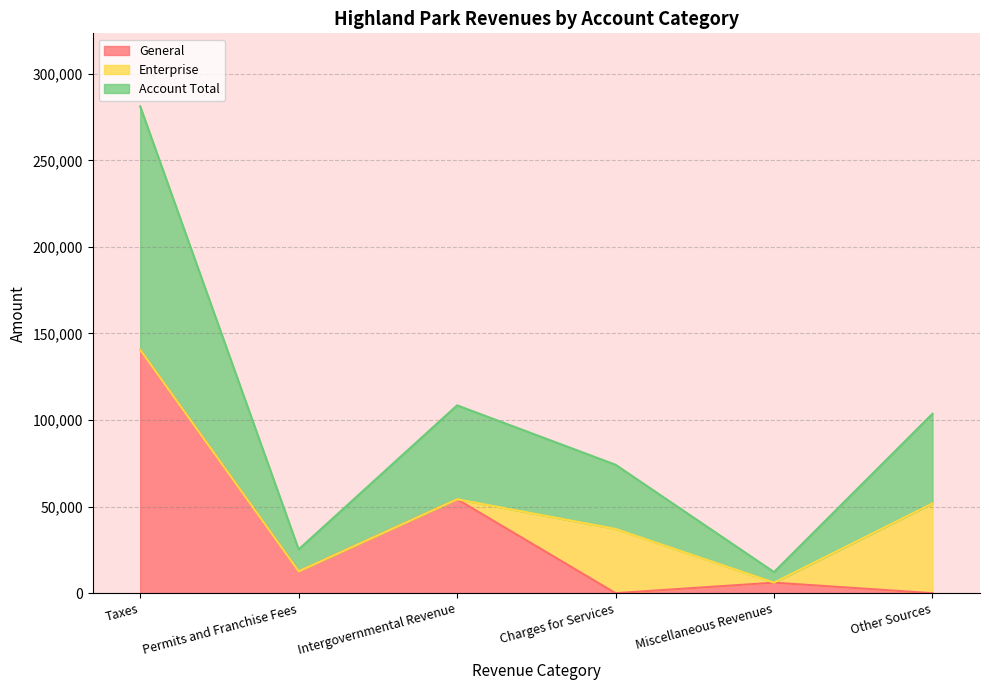

True or false: General and Account Total intersect in this chart.

False